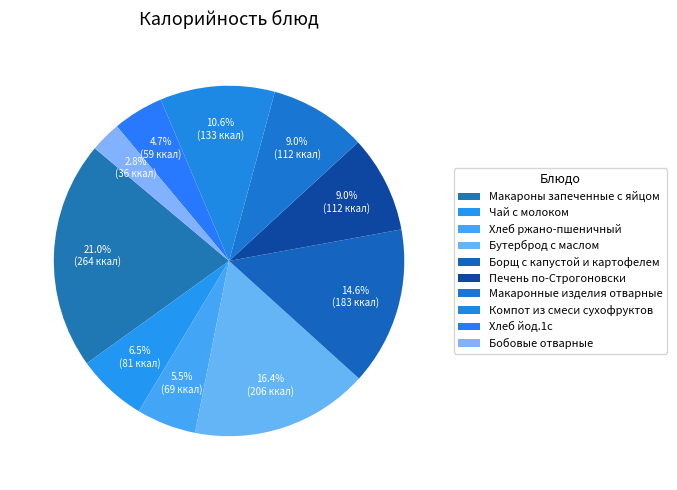

Is there any slice that represents more than half of the pie?

No